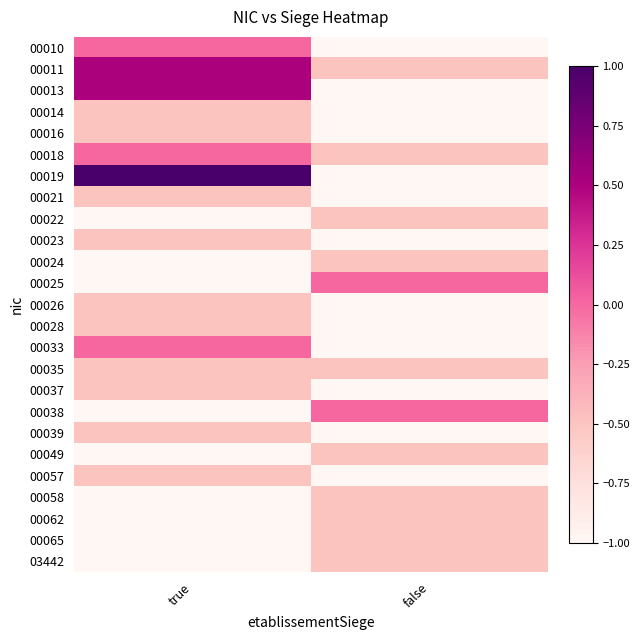

How many distinct data groups are displayed?

25